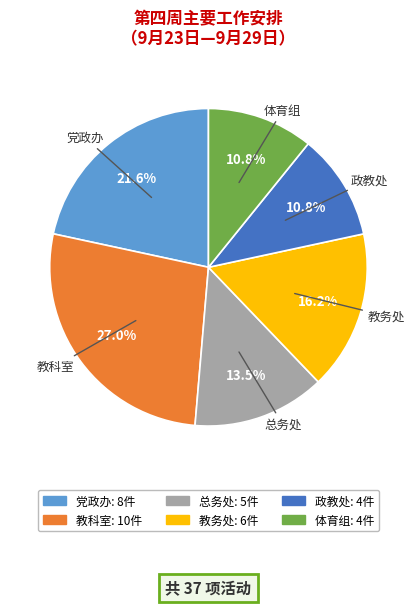

Does 总务处 account for over 50% of the chart?

No